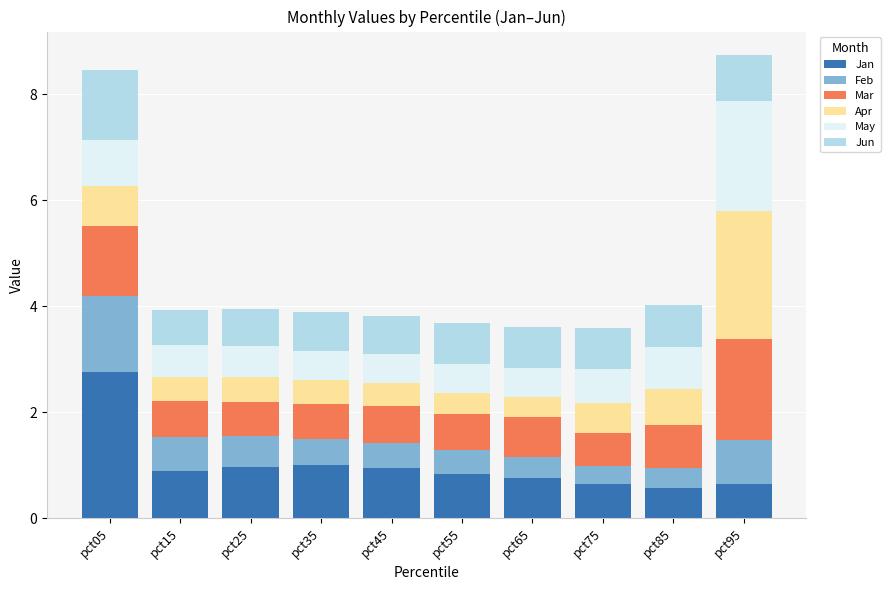

The value of Jan at pct25 is 0.4. True or false?

False